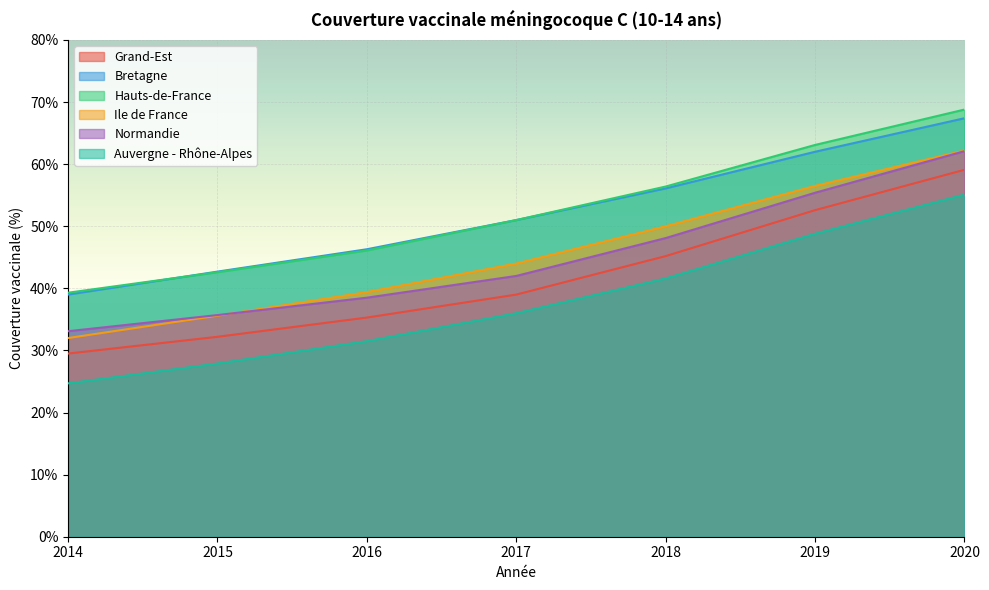

Rank the series at 2017 from highest to lowest value.

Bretagne, Hauts-de-France, Ile de France, Normandie, Grand-Est, Auvergne - Rhône-Alpes